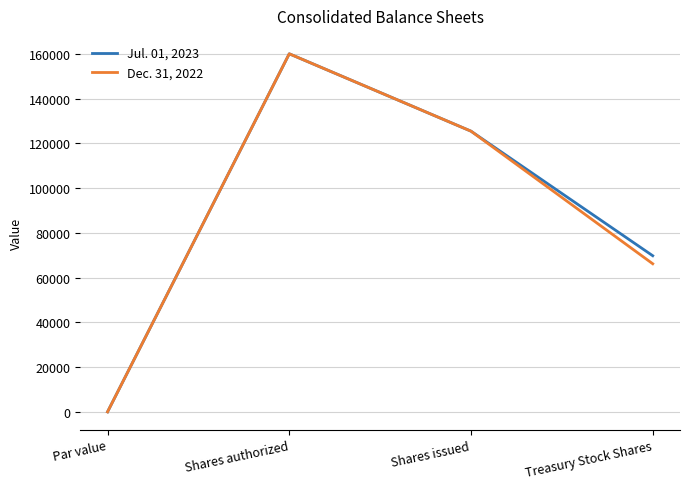

Reading left to right, what are all the values shown in this chart?

Jul. 01, 2023: Par value=1	Shares authorized=160000	Shares issued=125424	Treasury Stock Shares=69762
Dec. 31, 2022: Par value=1	Shares authorized=160000	Shares issued=125424	Treasury Stock Shares=66175